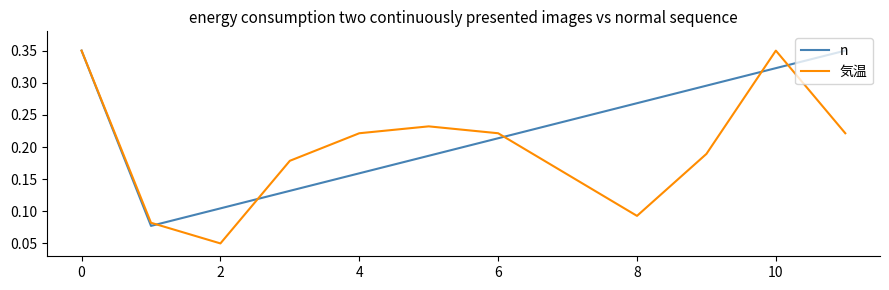

Which series has the widest spread of values?

気温